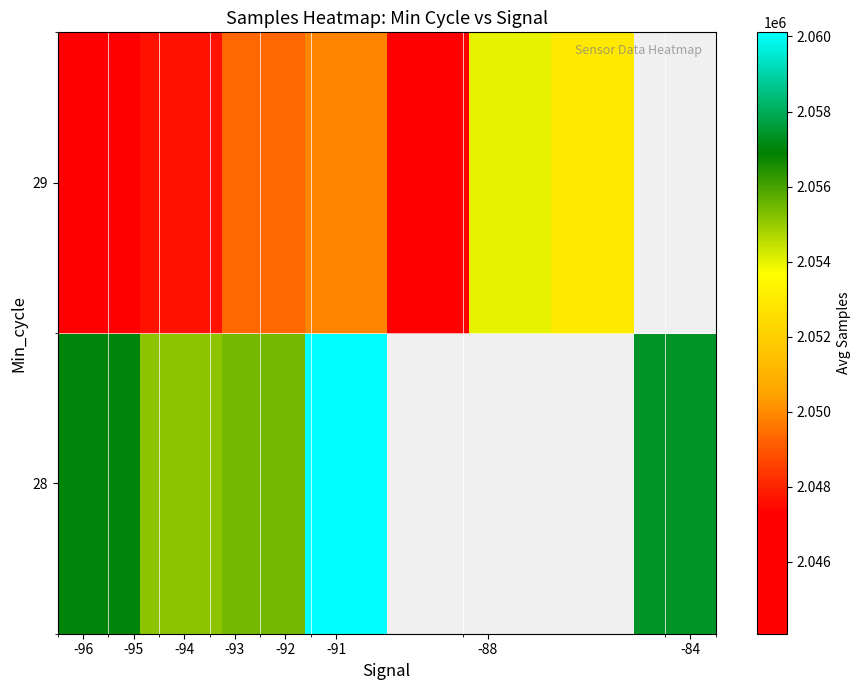

At how many categories does at least one series exceed 2057919?

1